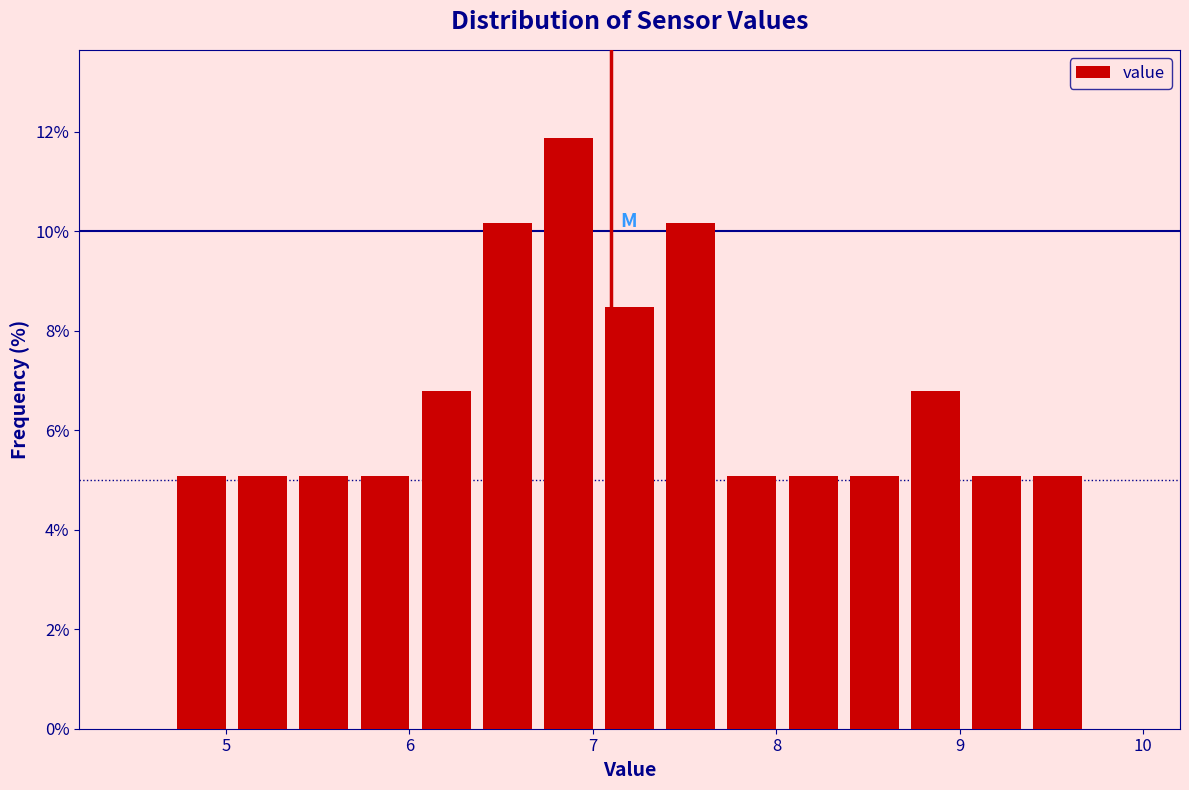

Read against the x-axis, roughly where is the centre of the tallest bar?

6.9